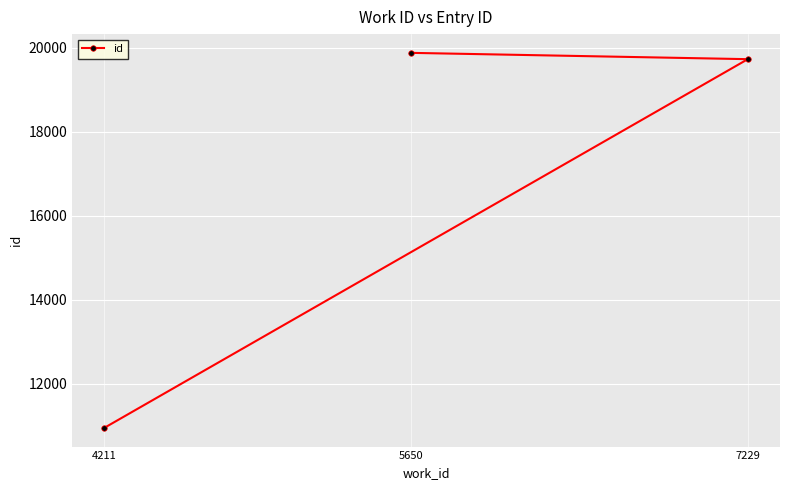

What is the difference between the maximum and minimum values?

8916